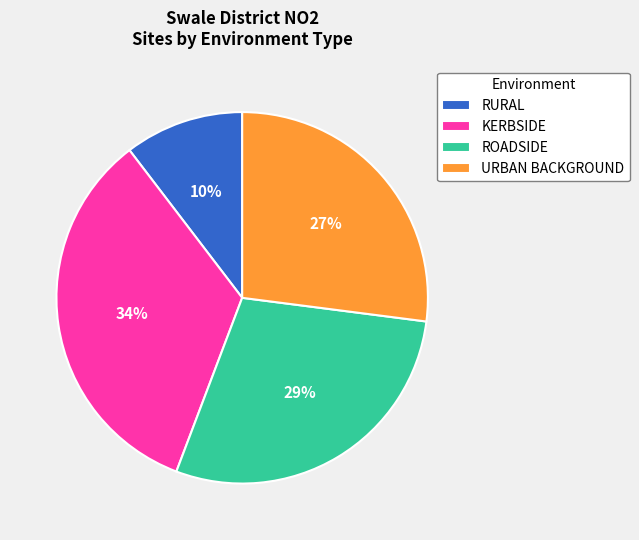

To the nearest percent, what portion does ROADSIDE represent?

29%